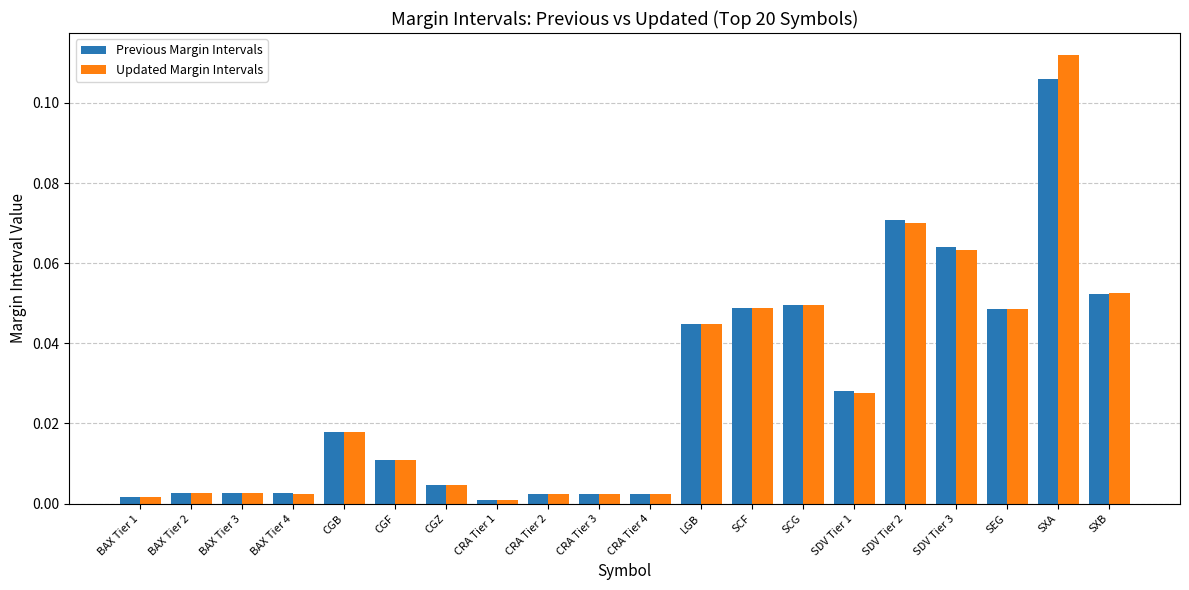

Count the number of data series in this chart.

2